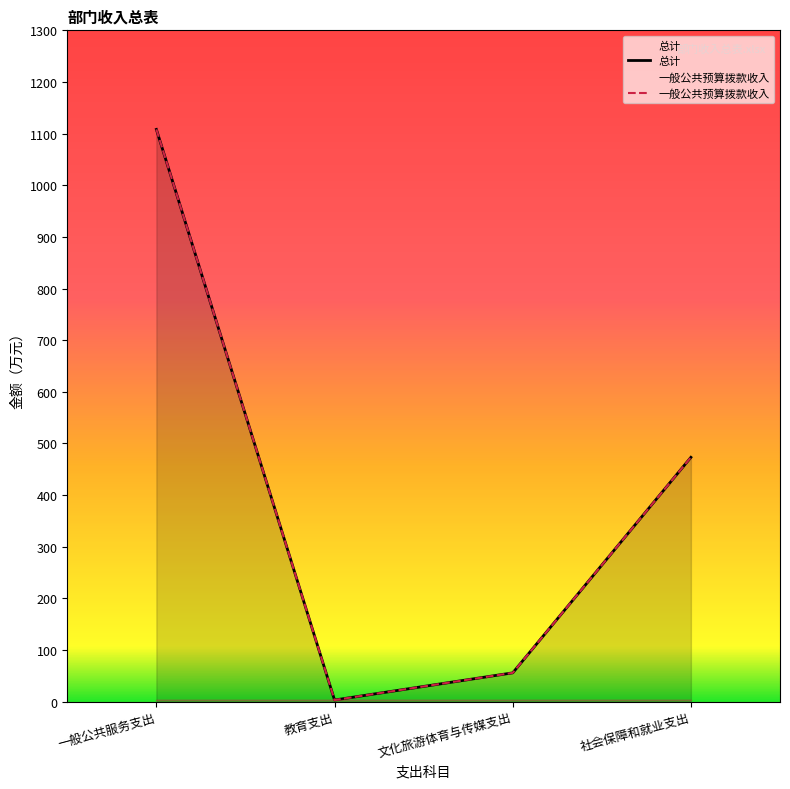

What is the difference between the maximum and minimum values in the 总计 series?

1105.1